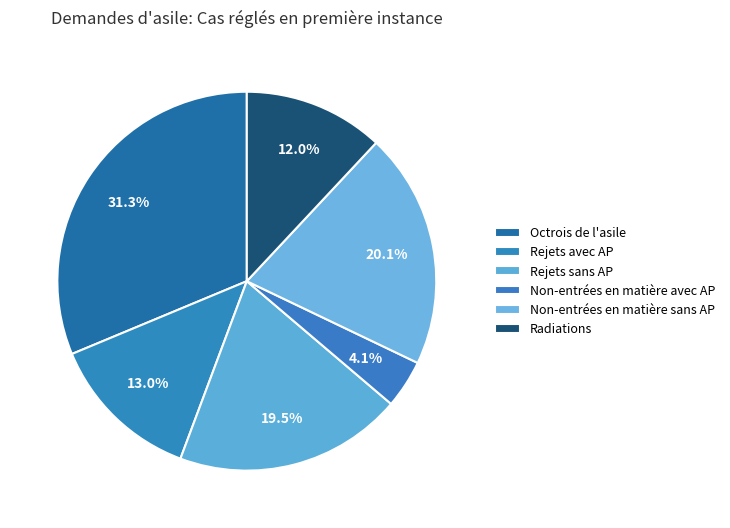

The Octrois de l'asile slice represents 31% of the pie. True or false?

True